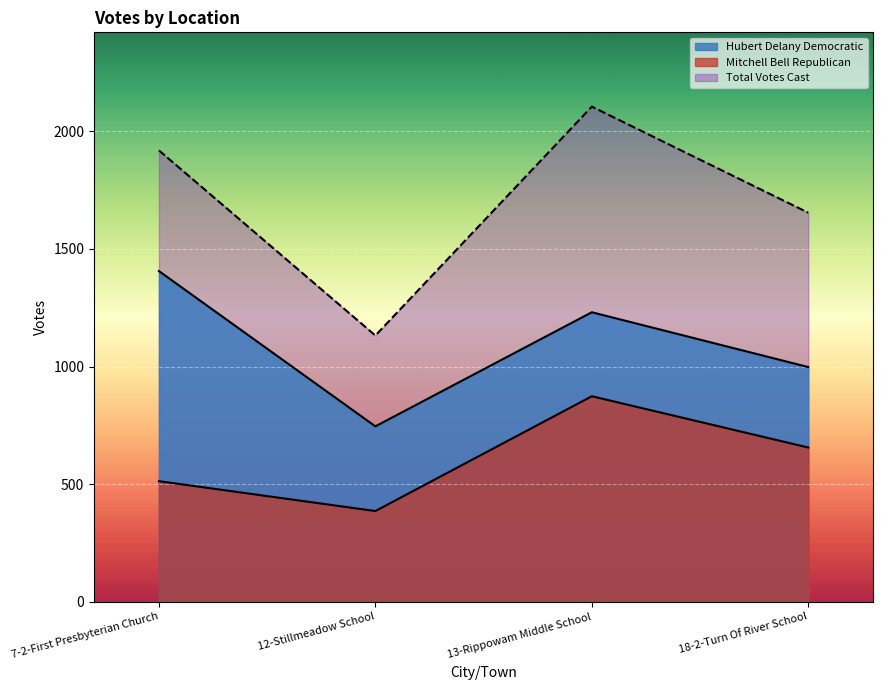

What is the total value across all series at 18-2-Turn Of River School?

3308